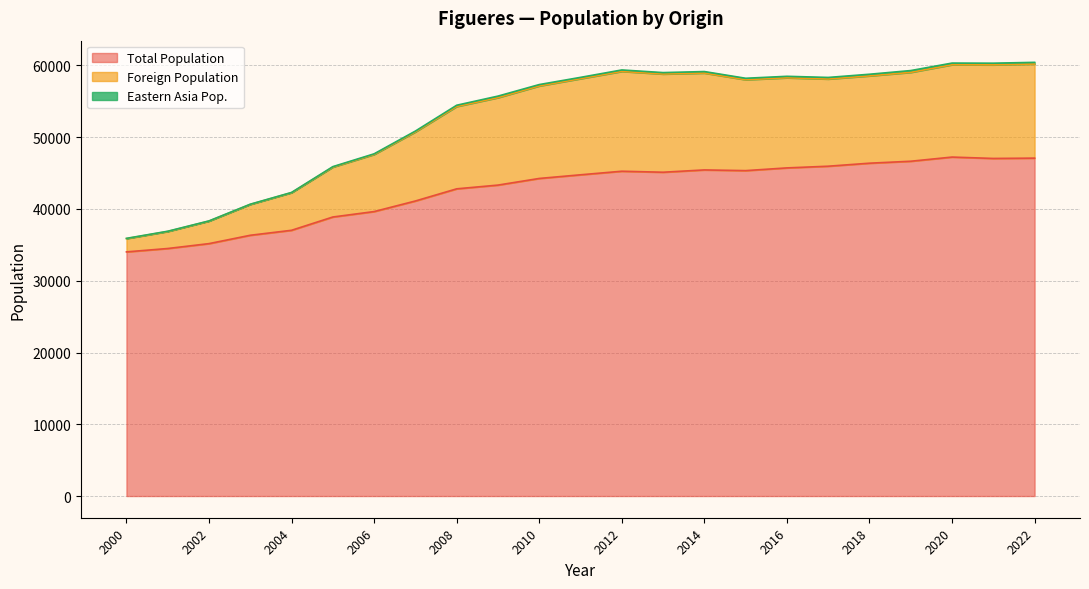

What is the average value of the Total Population series?

42571